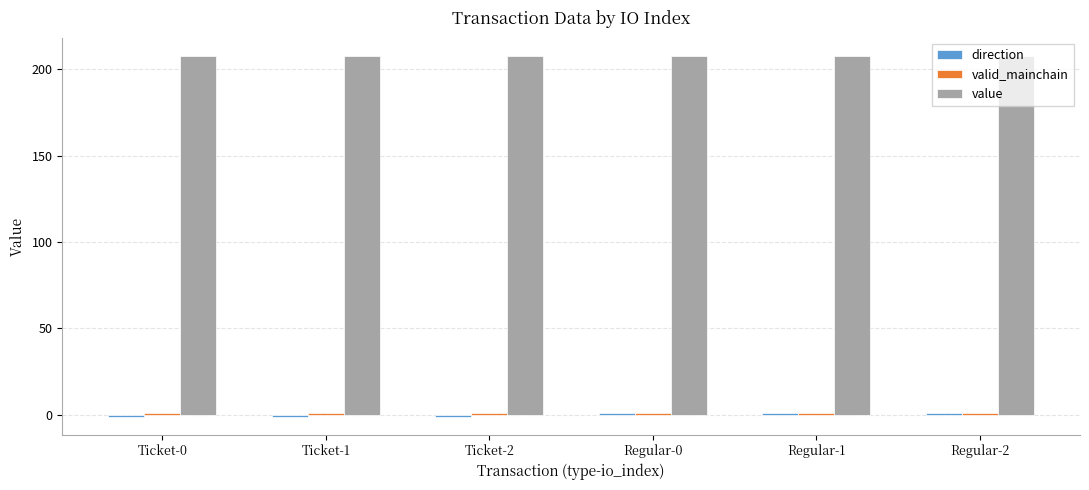

Which series has the largest total across all categories?

value